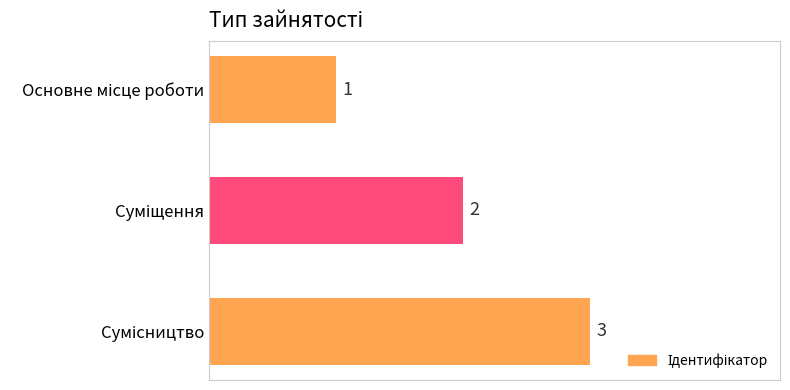

What is the value of the 1st bar from the top?

1